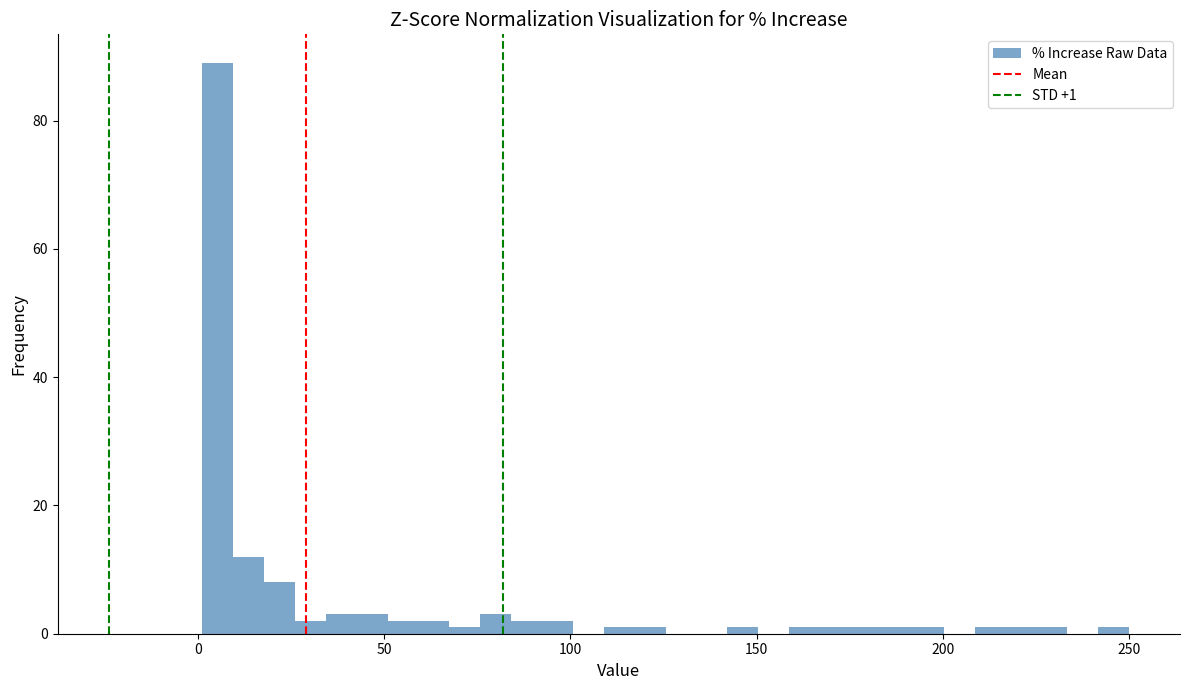

Around what value on the x-axis is the tallest bar? Give the approximate position of its centre, as read against the axis.

5